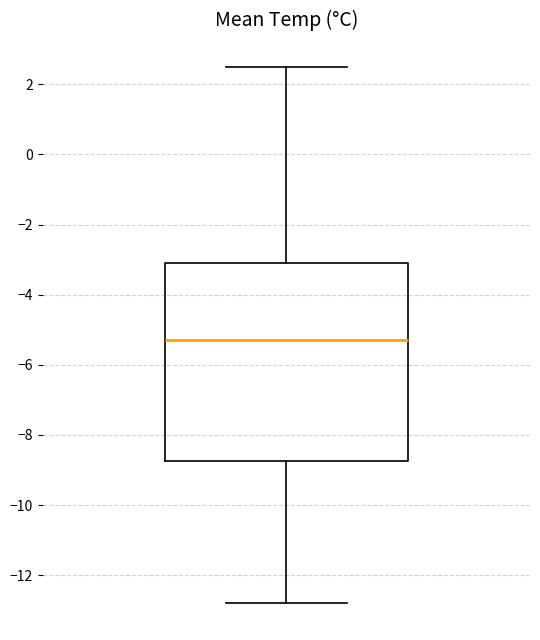

Transcribe this box plot: give where the median line is, the range the box spans, and where the two whiskers end, as read against the y-axis. The values are not printed on the chart, so give them approximately, as read against the axis.

median -5.2, box -8.8 to -3.0, whiskers -12.8 to 2.6